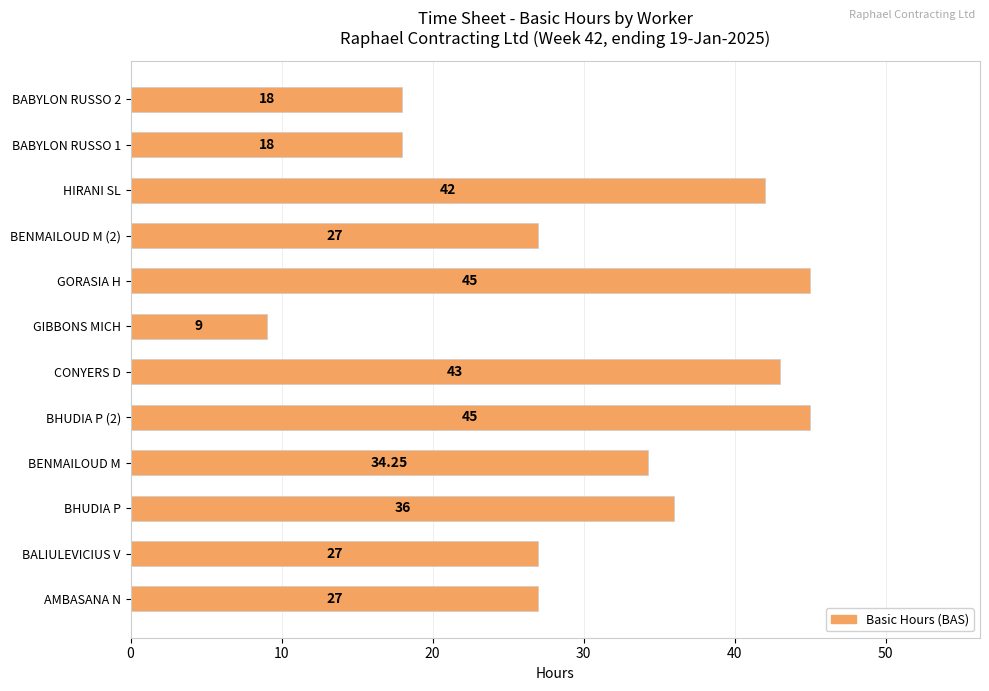

What is the difference between the maximum and second lowest values?

27.0